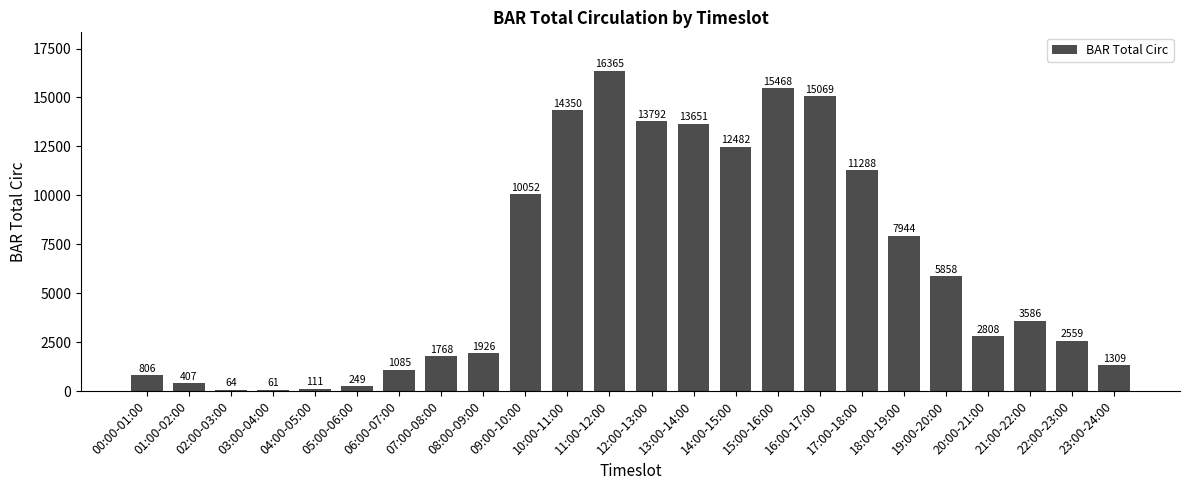

List the labels in order of value, largest first.

11:00-12:00, 15:00-16:00, 16:00-17:00, 10:00-11:00, 12:00-13:00, 13:00-14:00, 14:00-15:00, 17:00-18:00, 09:00-10:00, 18:00-19:00, 19:00-20:00, 21:00-22:00, 20:00-21:00, 22:00-23:00, 08:00-09:00, 07:00-08:00, 23:00-24:00, 06:00-07:00, 00:00-01:00, 01:00-02:00, 05:00-06:00, 04:00-05:00, 02:00-03:00, 03:00-04:00